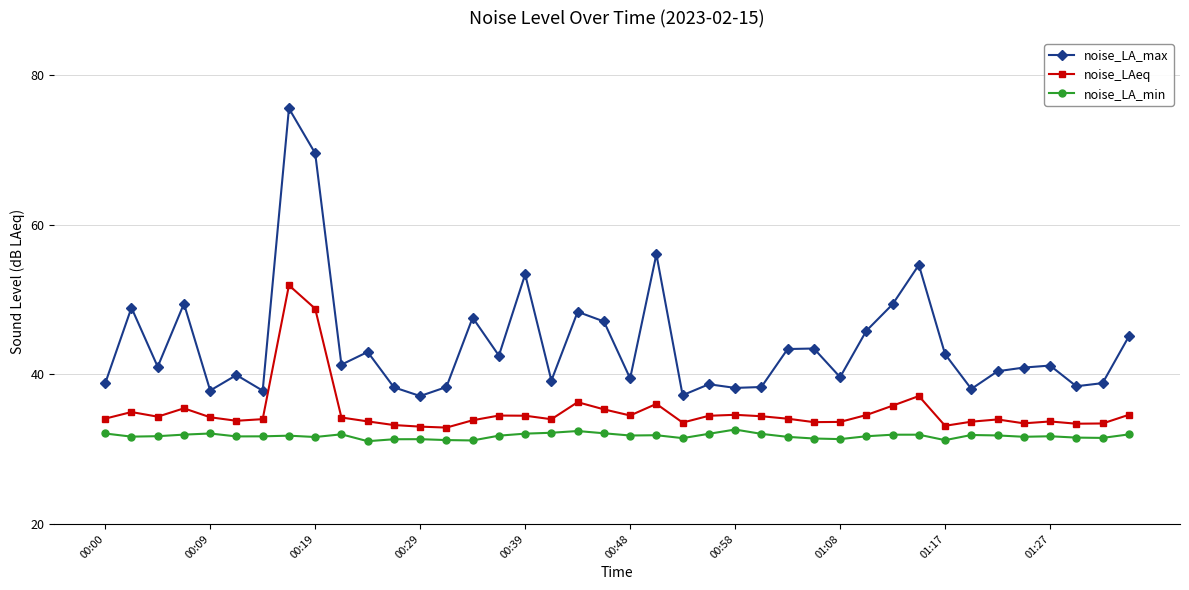

Which series has the widest spread of values?

noise_LA_max